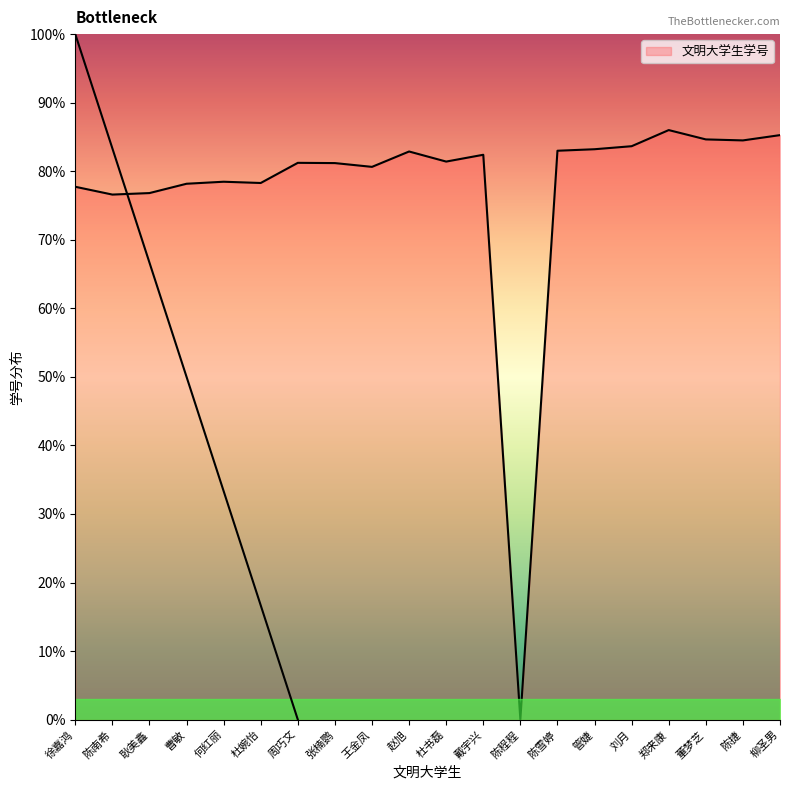

At which label is the value closest to 43?

陈南希